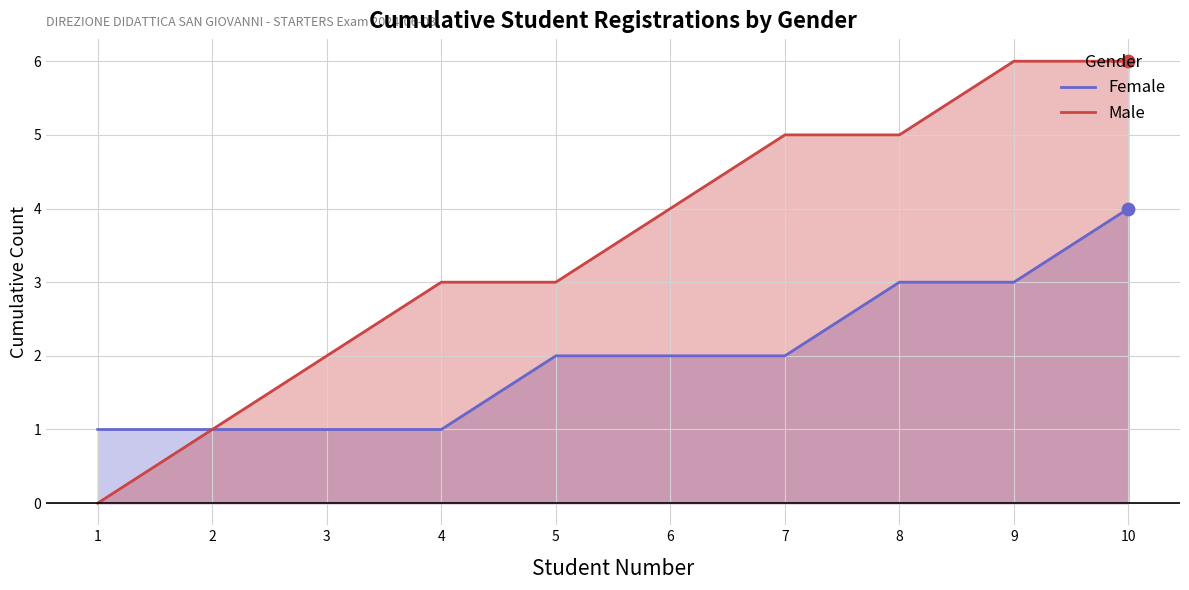

Which series has the largest Y range (max minus min)?

Male